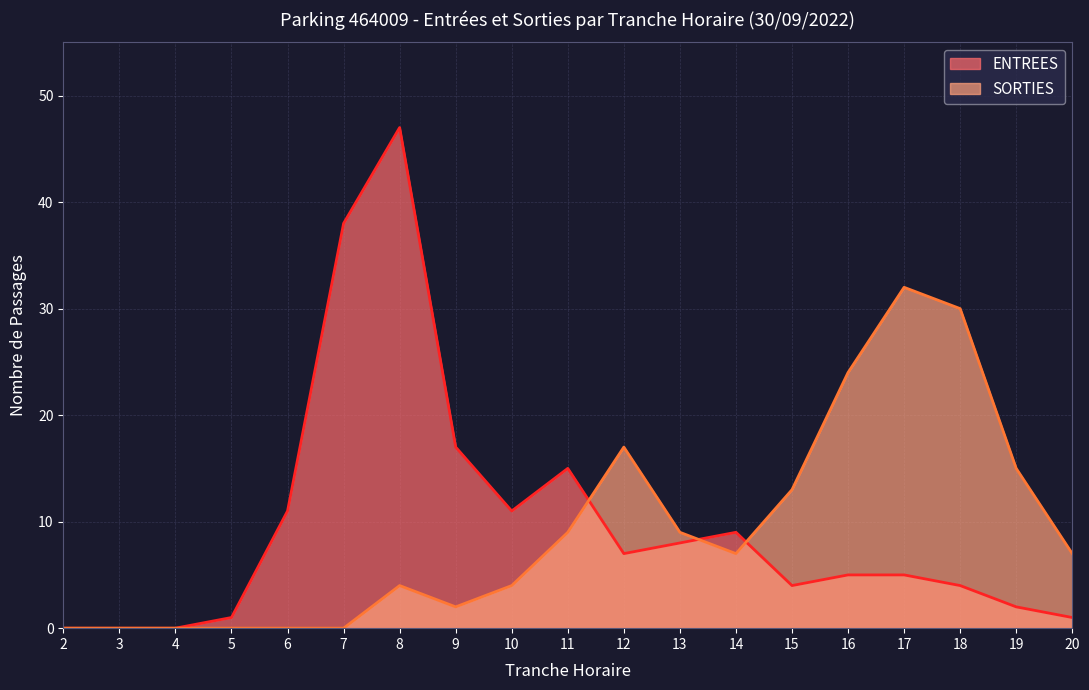

Is it true that the value at 18 is 4?

True